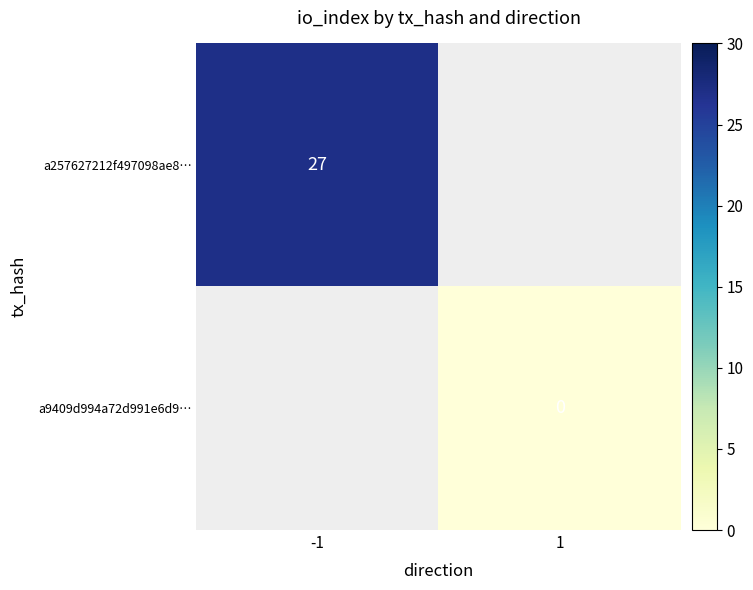

Rank the categories by a257627212f497098ae8… value from lowest to highest.

-1, 1